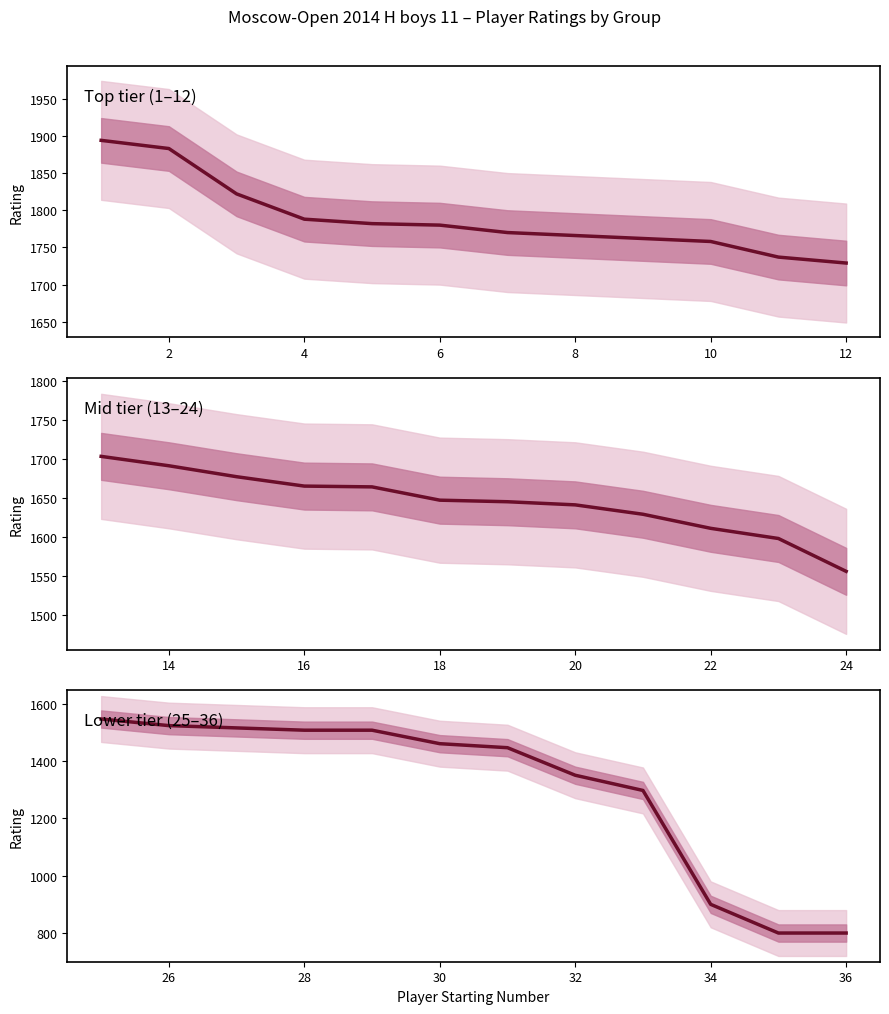

What is the change in value from 4 to 6?

-8